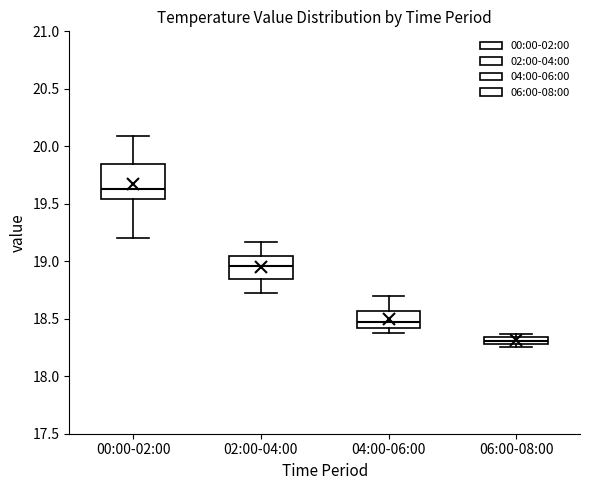

Where is the upper edge of the box for 00:00-02:00 on the y-axis? The values are not printed on the chart, so give them approximately, as read against the axis.

19.85